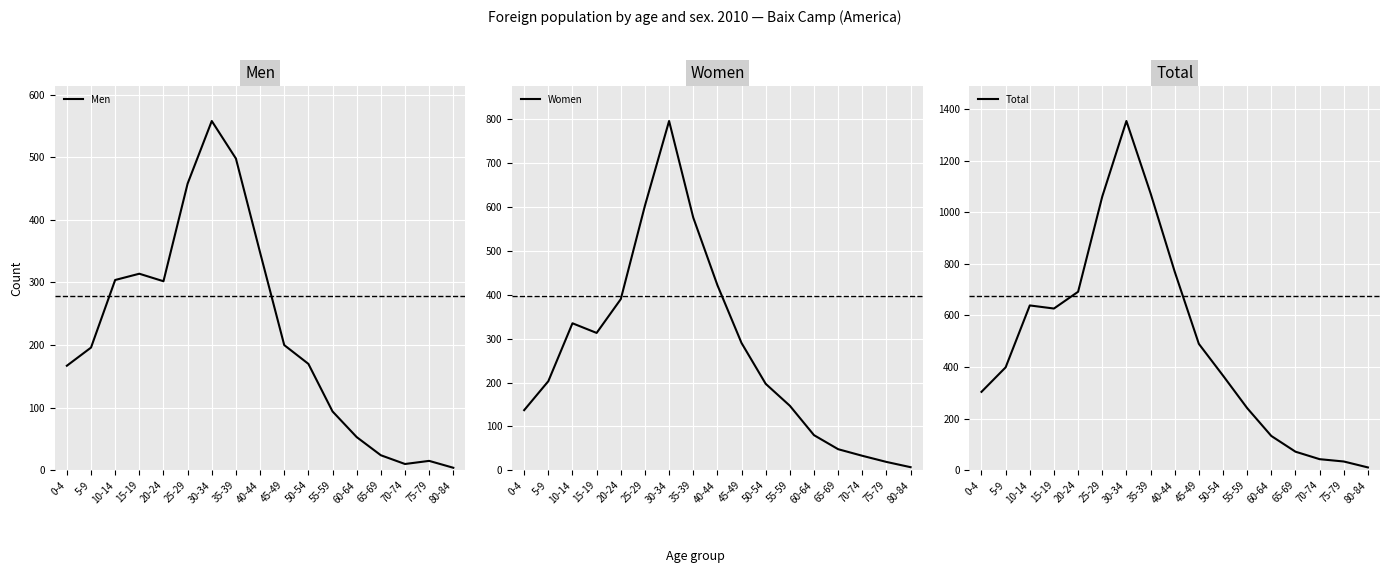

Between 30-34 and 75-79, which series saw the biggest shift?

Total